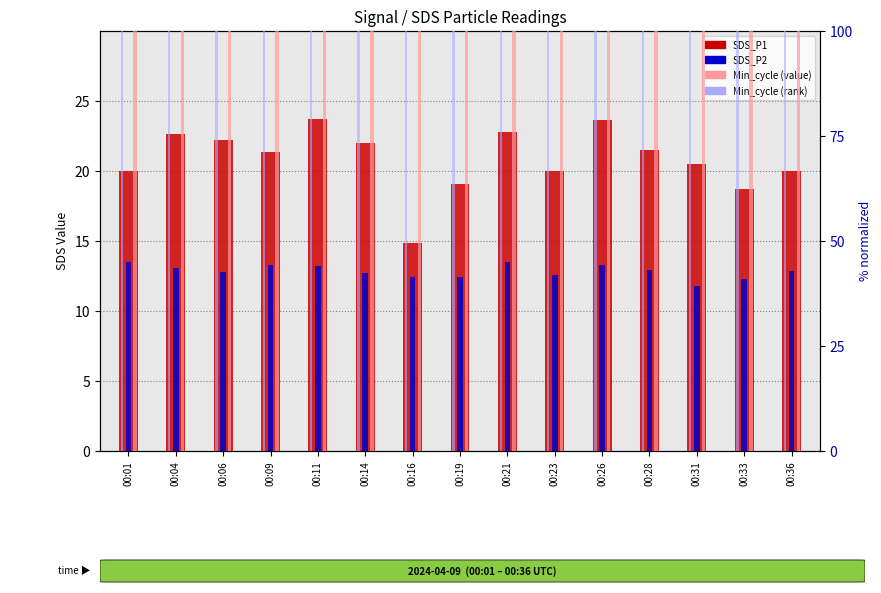

What value does the SDS_P2 series have at 00:14?

12.7